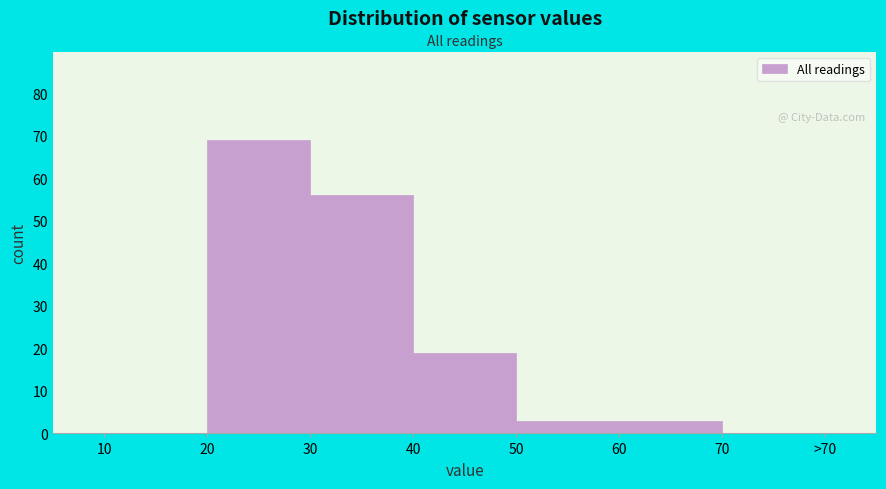

Reading left to right, extract all data points from this chart.

10=0	20=69	30=56	40=19	50=3	60=3	70=0